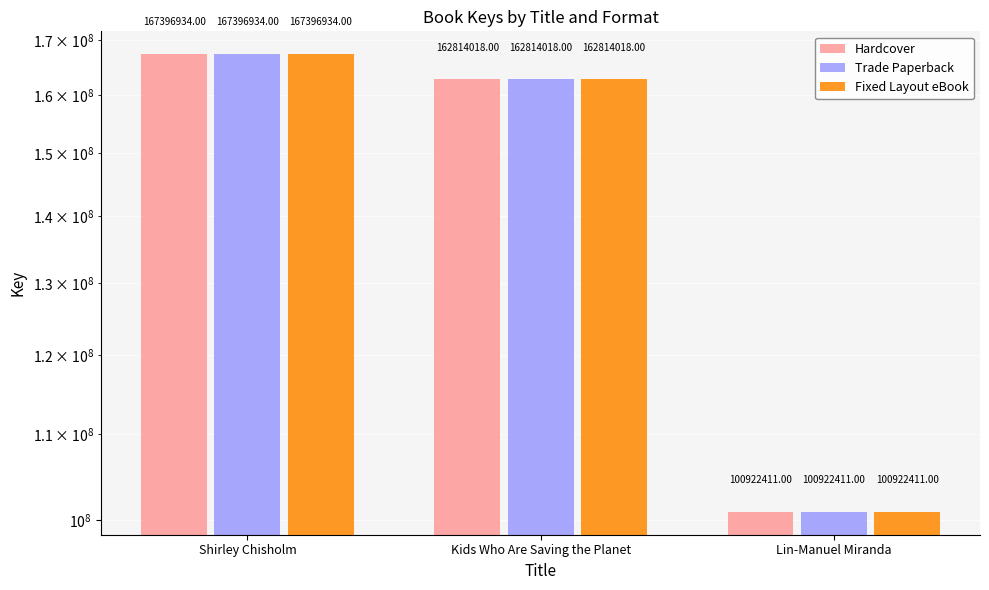

Which series changed the most between Kids Who Are Saving the Planet and Lin-Manuel Miranda?

Hardcover